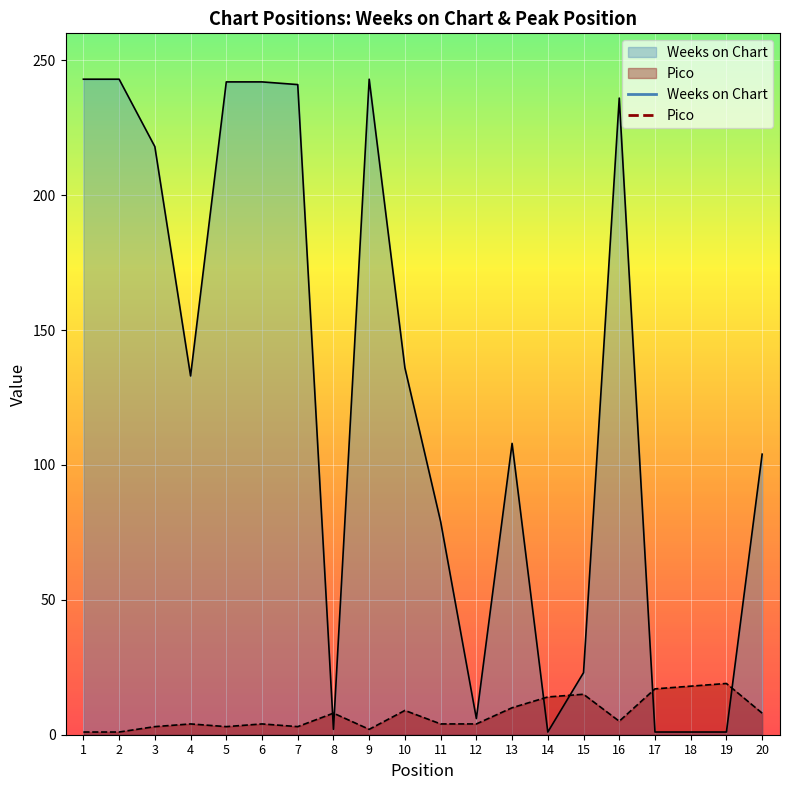

How many lines are shown in the chart?

2